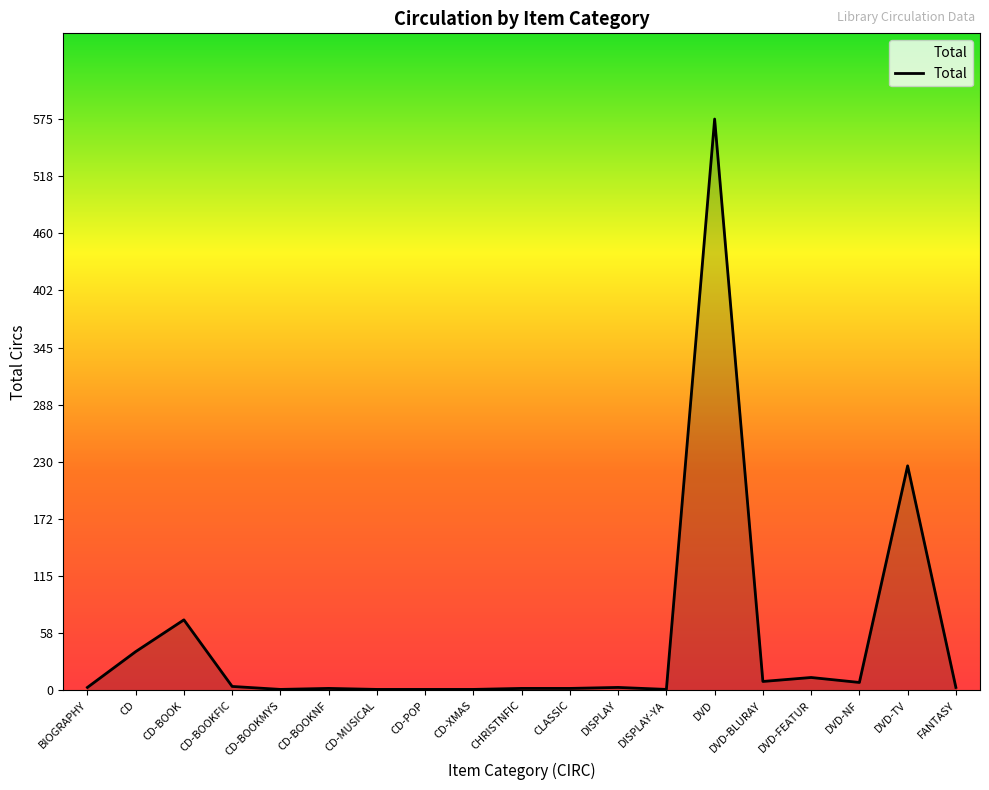

Does the chart display data point markers on the line(s)?

No